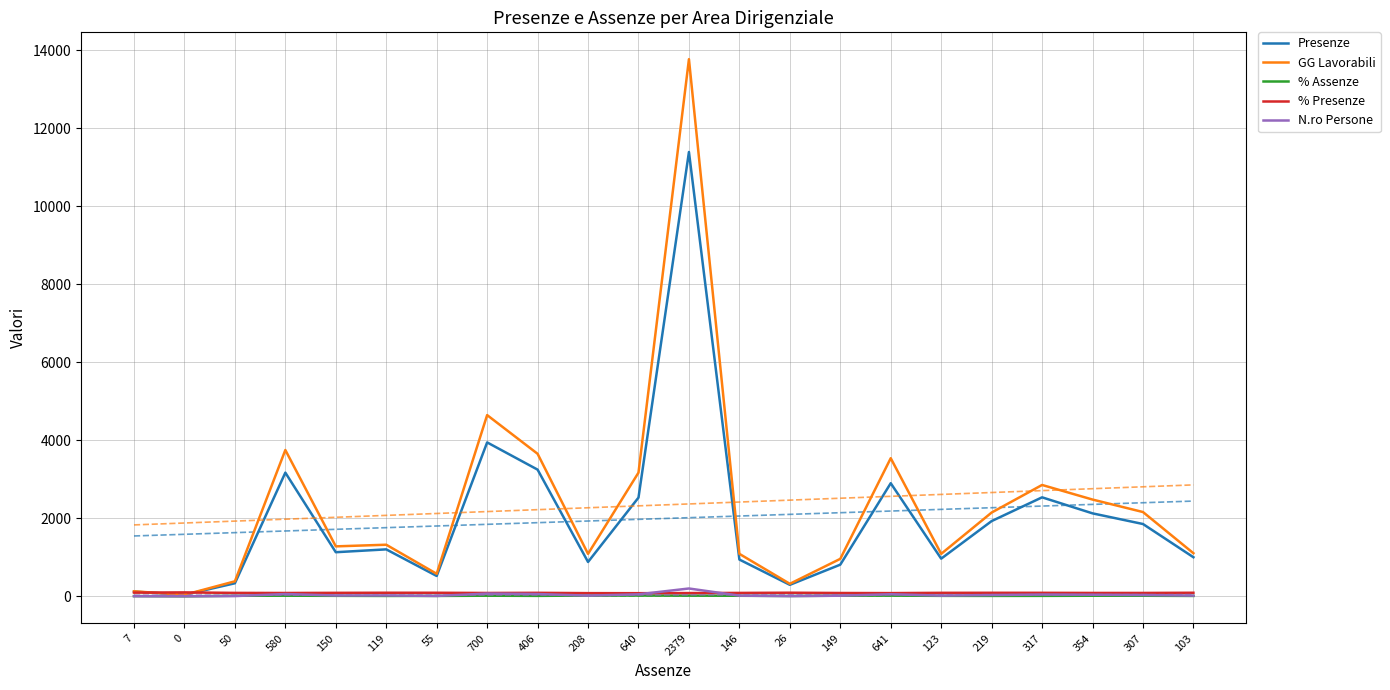

Which series has the largest range (max minus min)?

GG Lavorabili